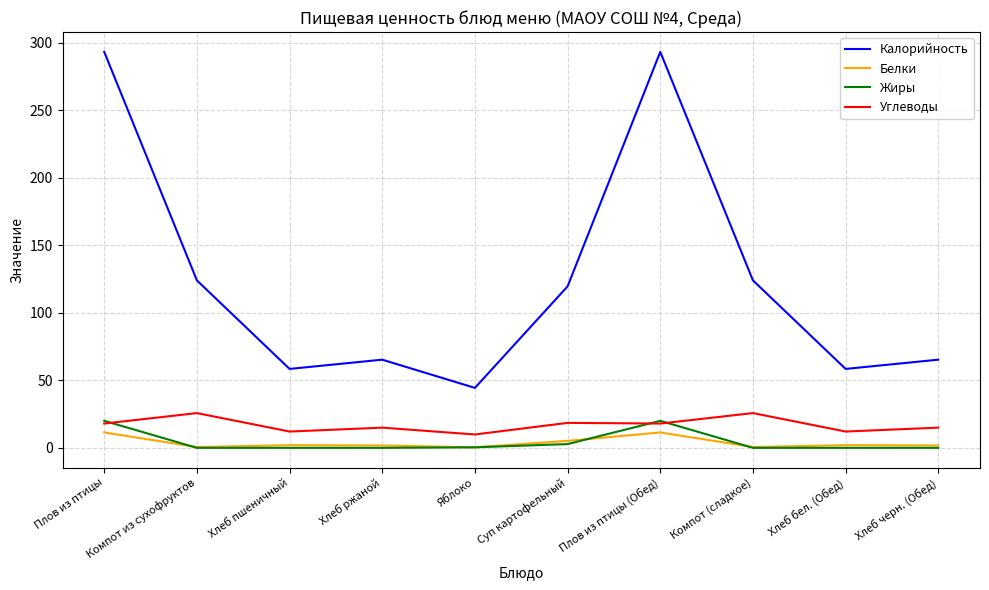

What are all the series names shown in the legend?

Калорийность, Белки, Жиры, Углеводы